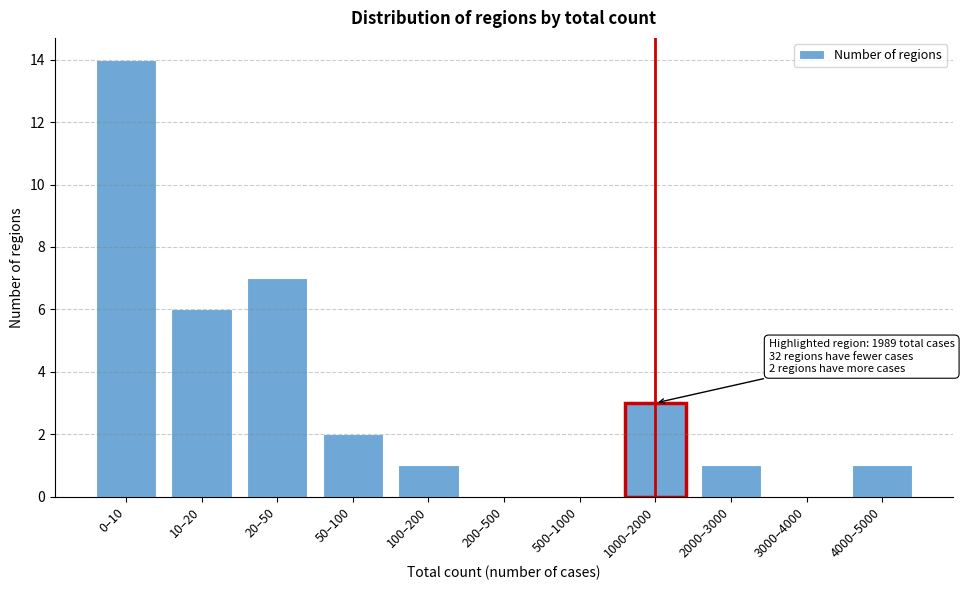

Reading left to right, what are all the values shown in this chart?

0–10=14	10–20=6	20–50=7	50–100=2	100–200=1	200–500=0	500–1000=0	1000–2000=3	2000–3000=1	3000–4000=0	4000–5000=1